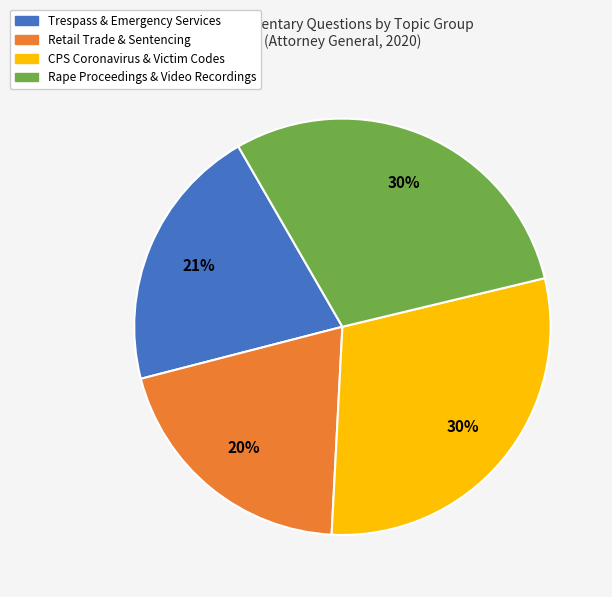

Count the number of slices in the pie.

4